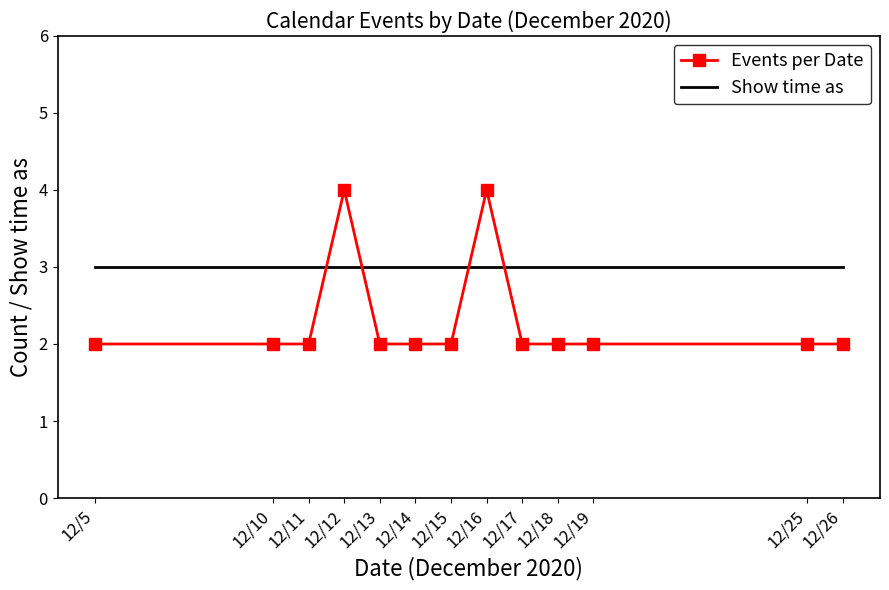

Read the Show time as value at 12/19.

3